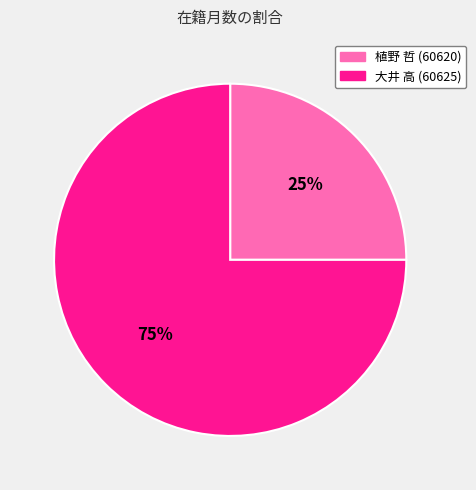

Does 植野 哲 (60620) represent more than half of the total?

No